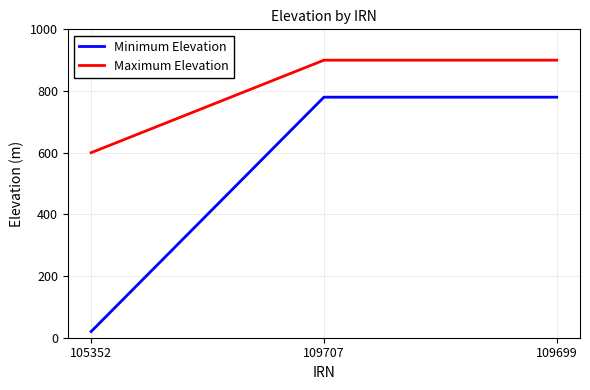

What is the difference between the maximum and minimum values in the Minimum Elevation series?

760